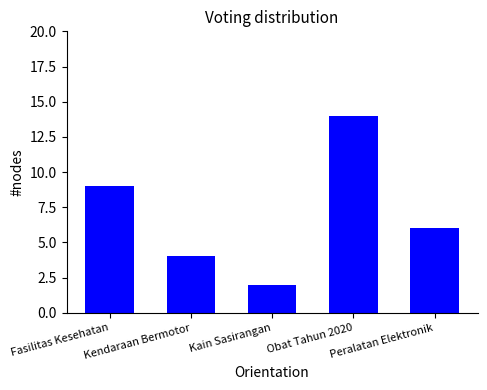

How many values are between 4 and 9?

3